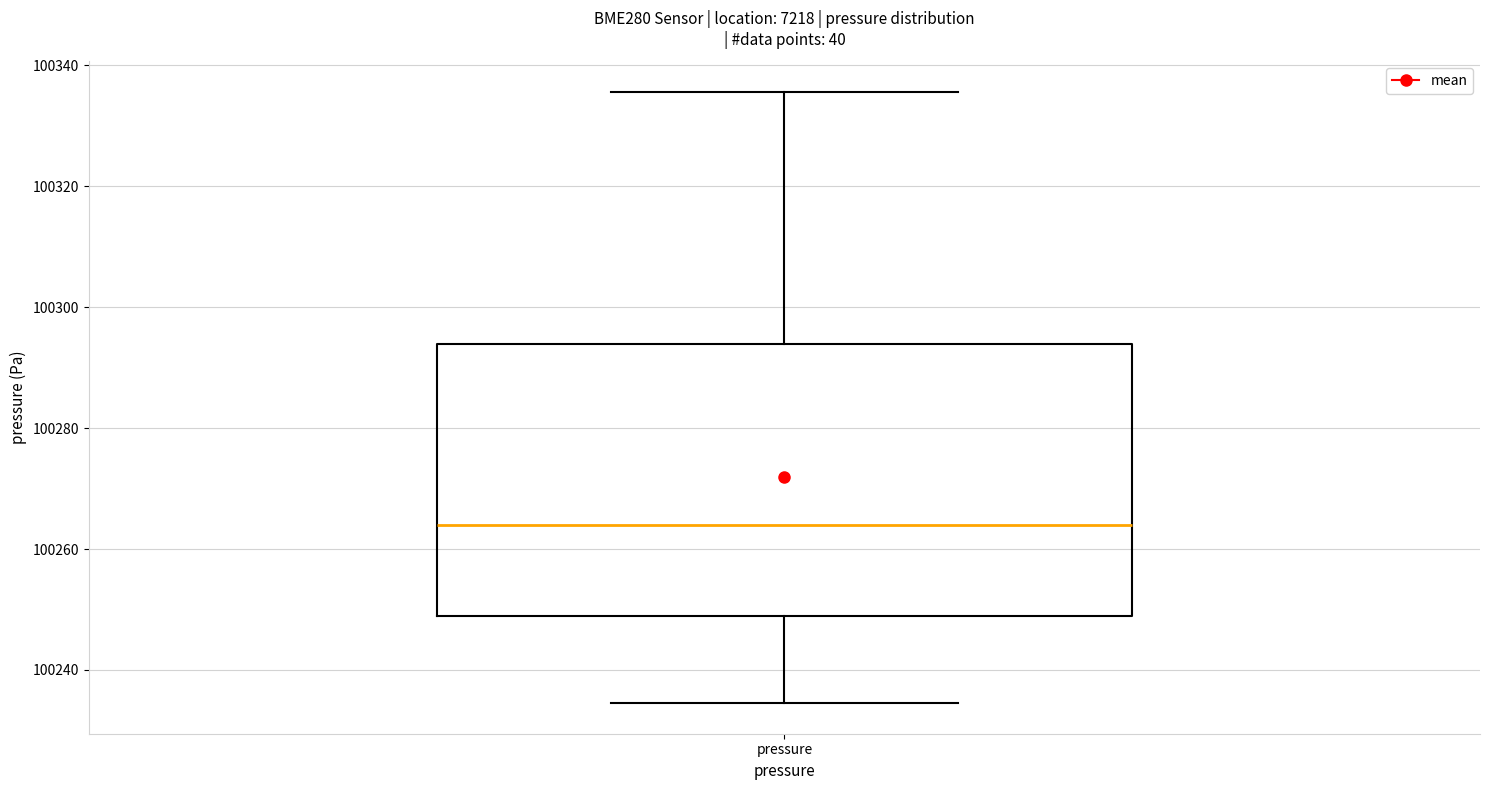

Read this box plot against the y-axis: the position of the median line, the range covered by the box, and the ends of both whiskers. The values are not printed on the chart, so give them approximately, as read against the axis.

median 100264, box 100248 to 100294, whiskers 100234 to 100336